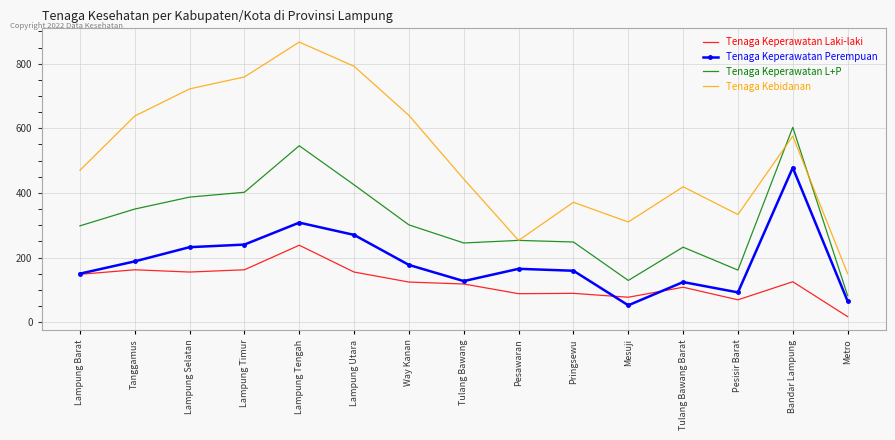

At which category does Tenaga Keperawatan L+P reach its first local peak?

Lampung Tengah